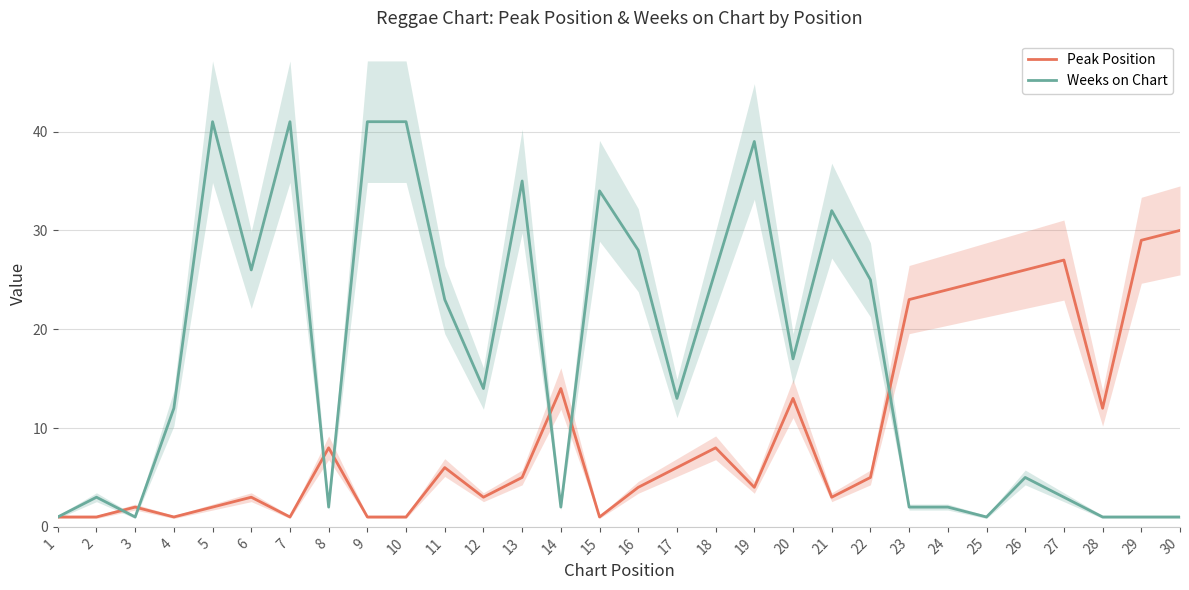

Which series has the largest total across all categories?

Weeks on Chart